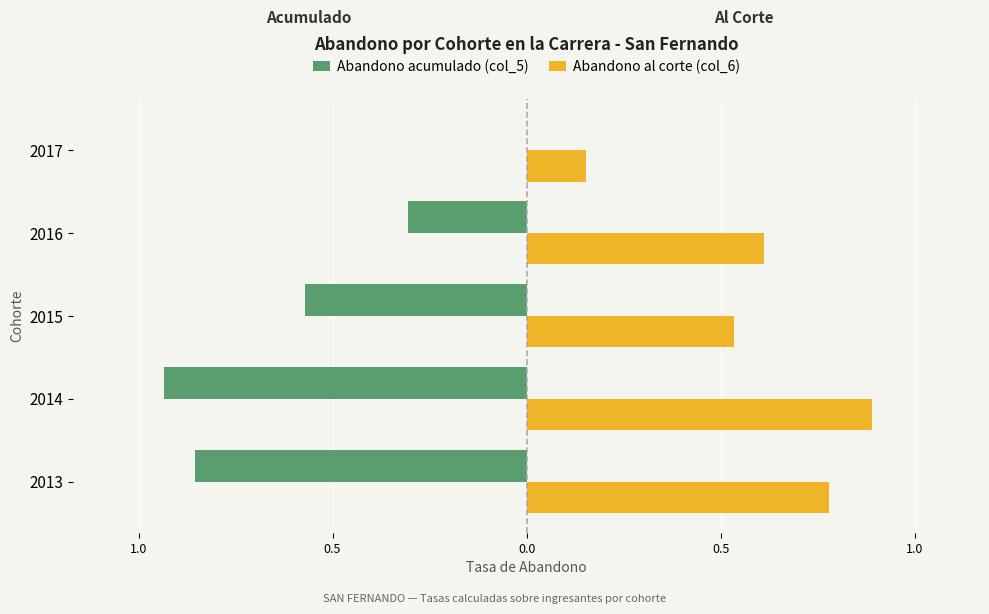

What are all the series names shown in the legend?

Abandono acumulado (col_5), Abandono al corte (col_6)